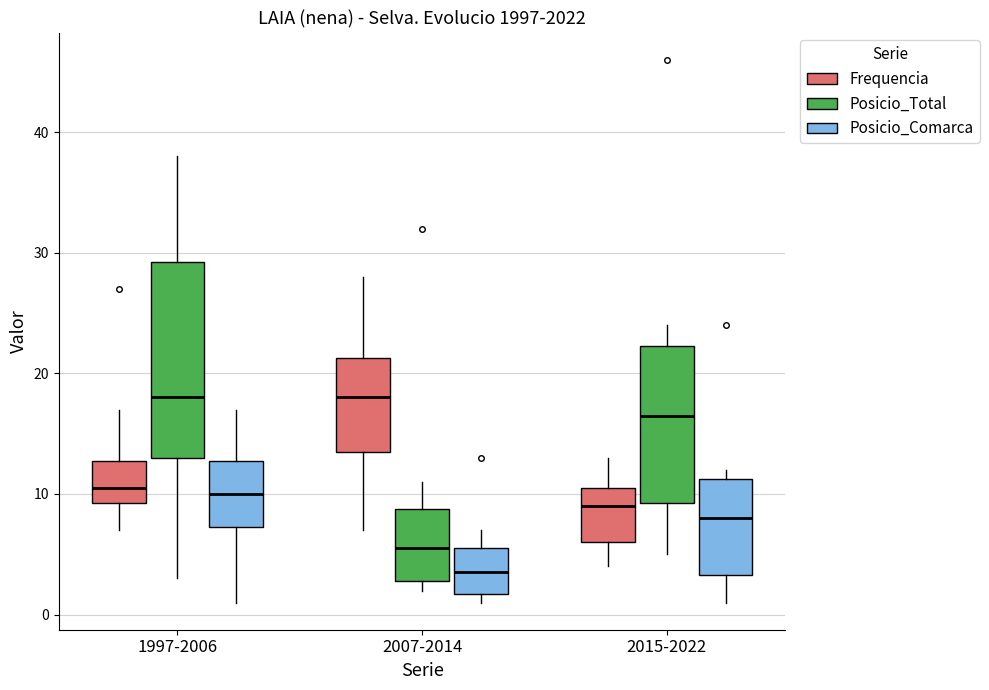

Where is the upper edge of the box for 1997-2006 (Posicio_Comarca) on the y-axis? The values are not printed on the chart, so give them approximately, as read against the axis.

13